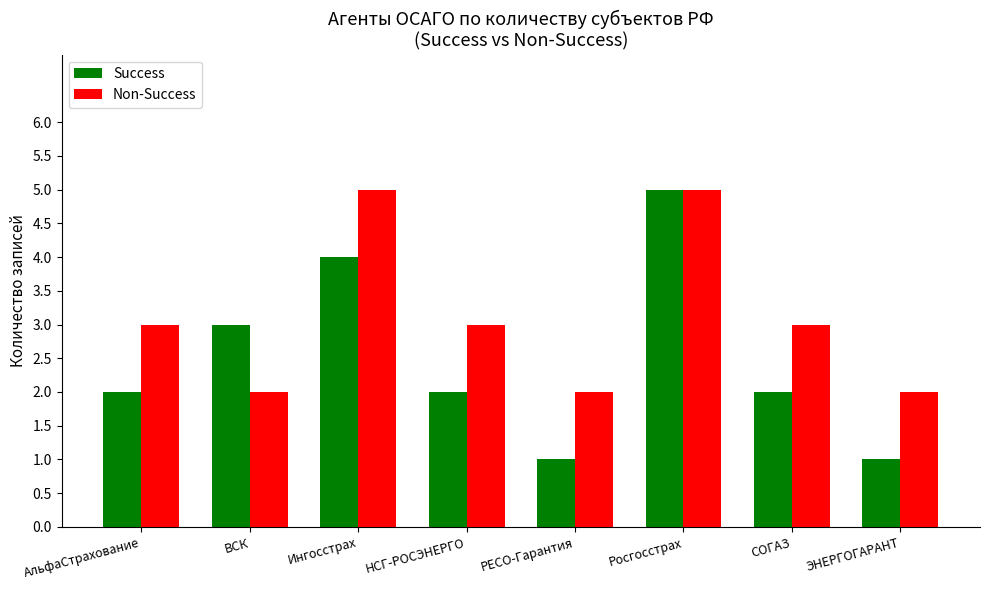

Which series has the largest total across all categories?

Non-Success